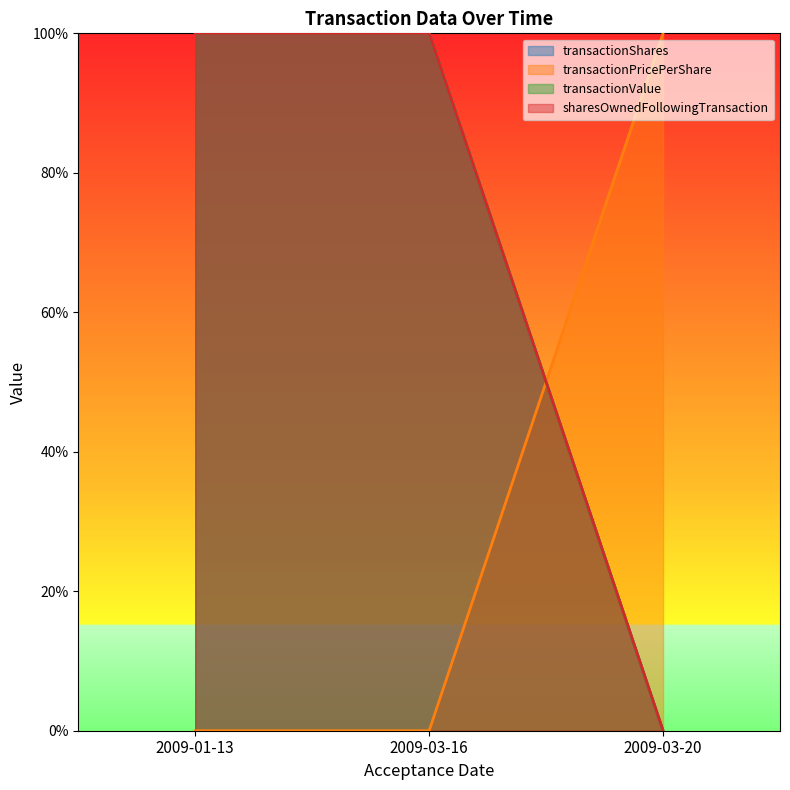

What is the difference between the highest and lowest values at 2009-03-16?

100